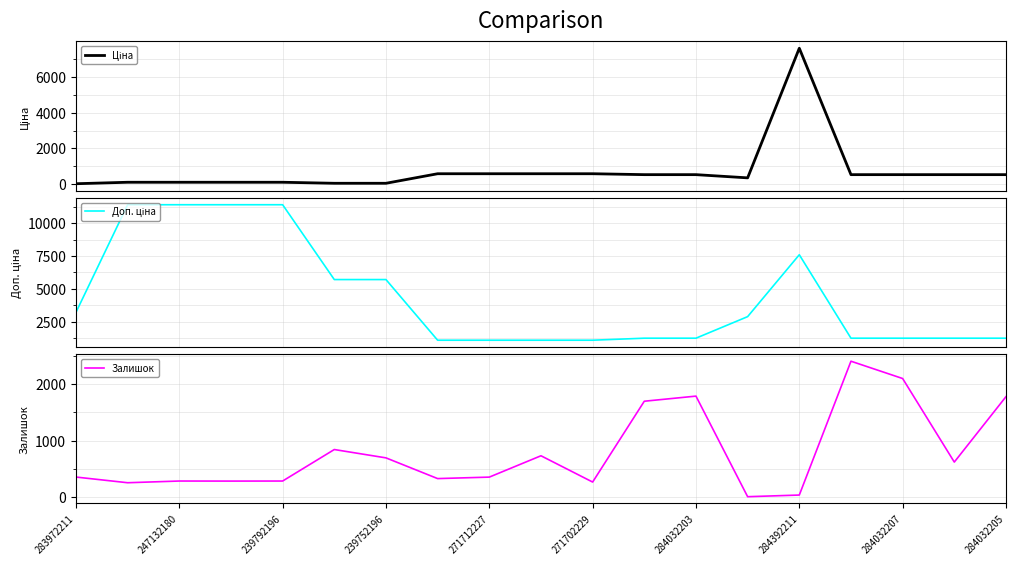

How many values in the Доп. ціна series exceed 1235?

15